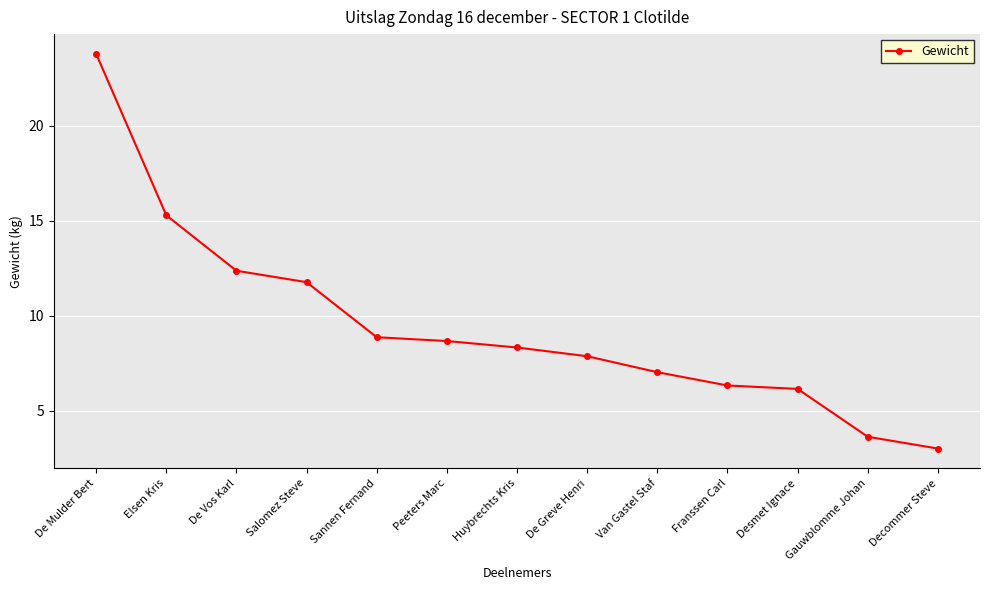

What is the sum of the values at De Vos Karl and Elsen Kris?

27.6